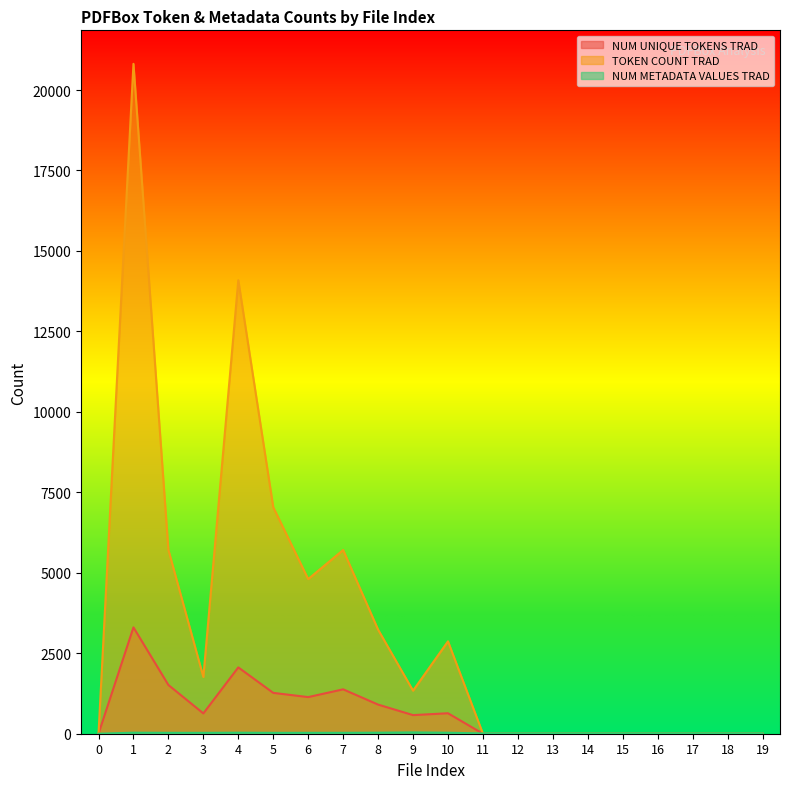

Does the chart have visible grid lines?

No